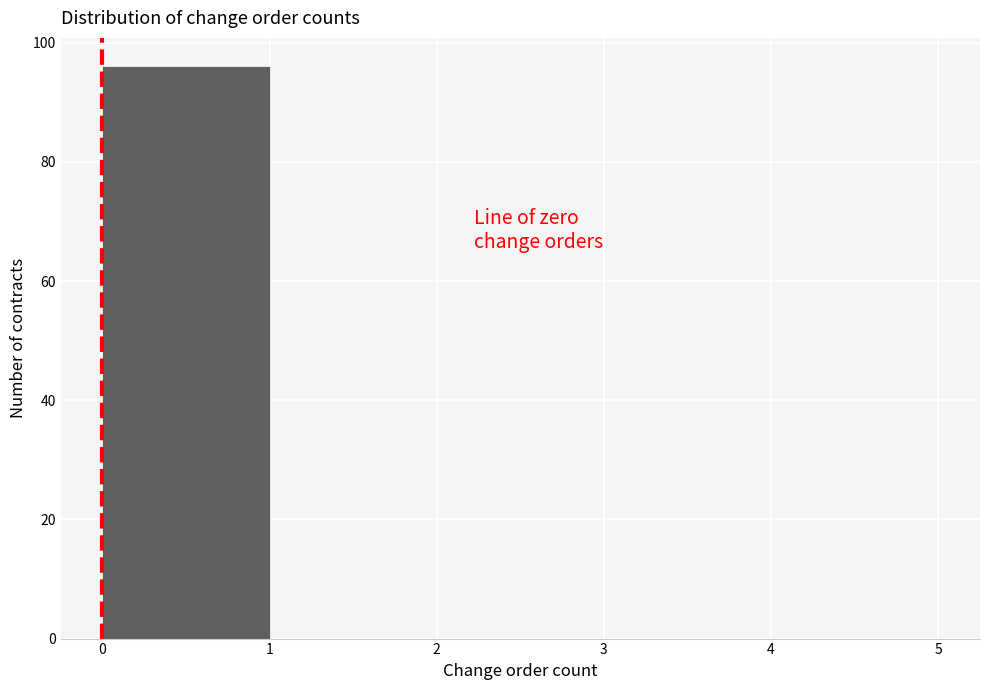

Reading left to right, list every bar in this chart as the range it spans on the x-axis followed by its height. The values are not printed on the chart, so give them approximately, as read against the axis.

0 to 1: 96
1 to 2: 0
2 to 3: 0
3 to 4: 0
4 to 5: 0